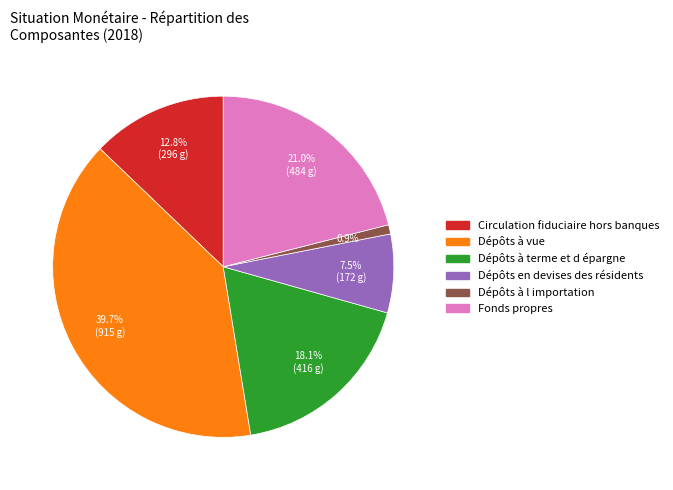

Count the number of slices in the pie.

6